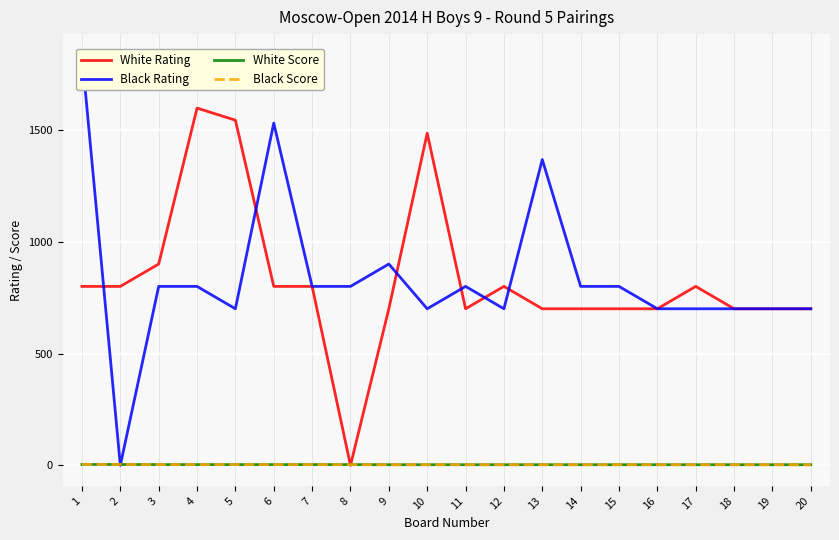

How many data points in Black Rating are less than 800?

9